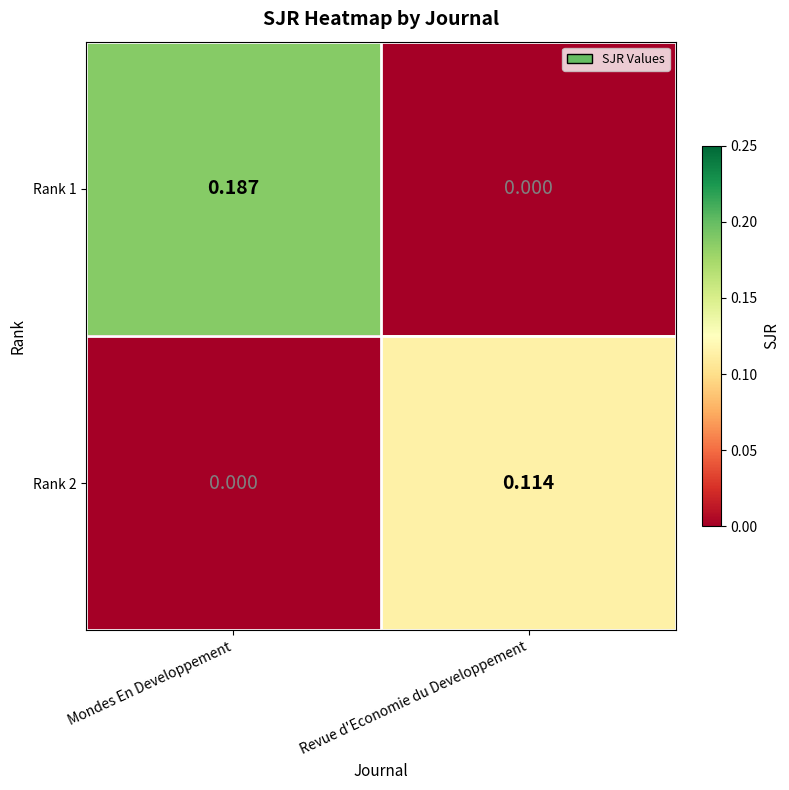

At which label does Rank 2 reach its minimum?

Mondes En Developpement